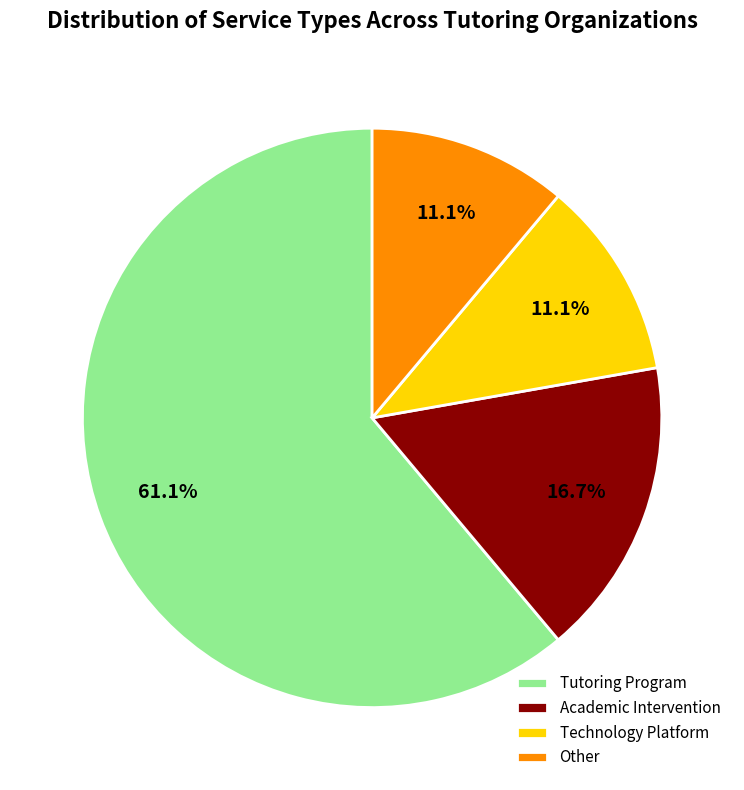

Combined, what portion of the pie is Academic Intervention and Other?

27.8%